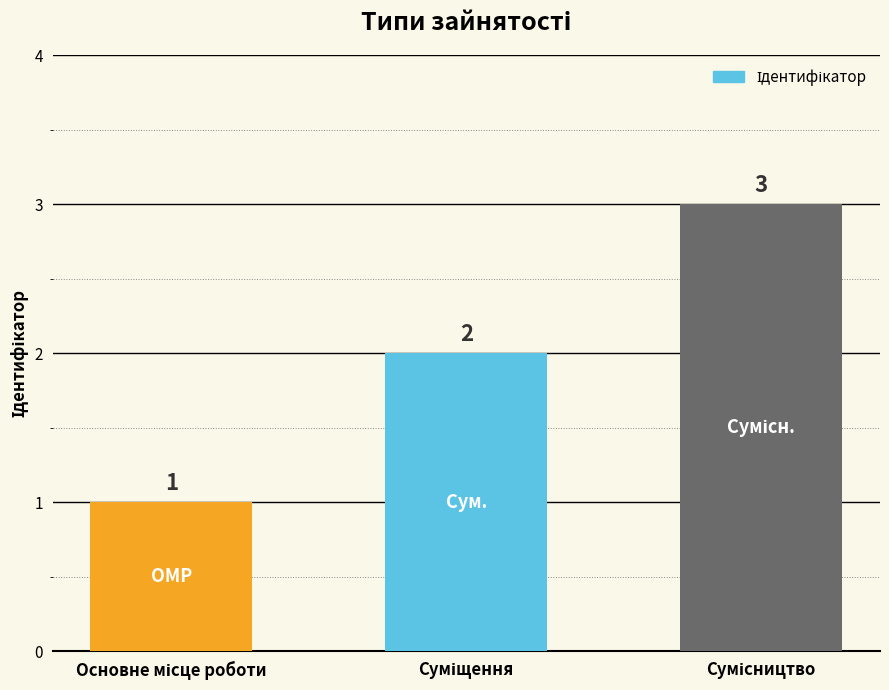

Reading left to right, transcribe all the data shown in this chart.

1	2	3